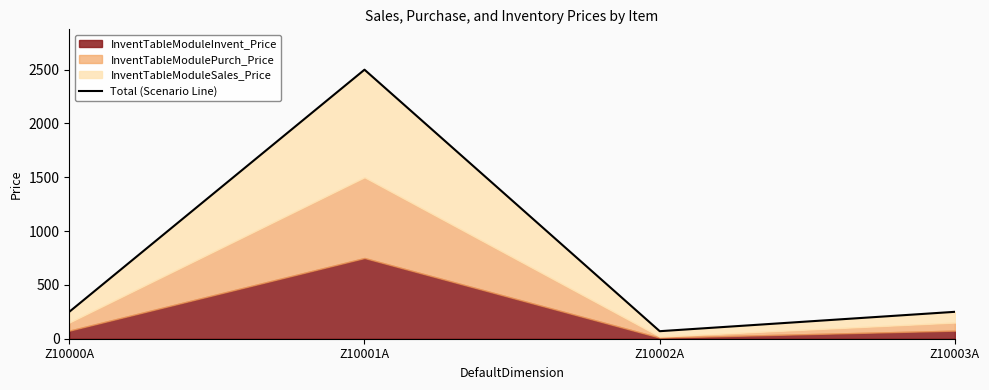

What is the minimum value shown in the chart?

70